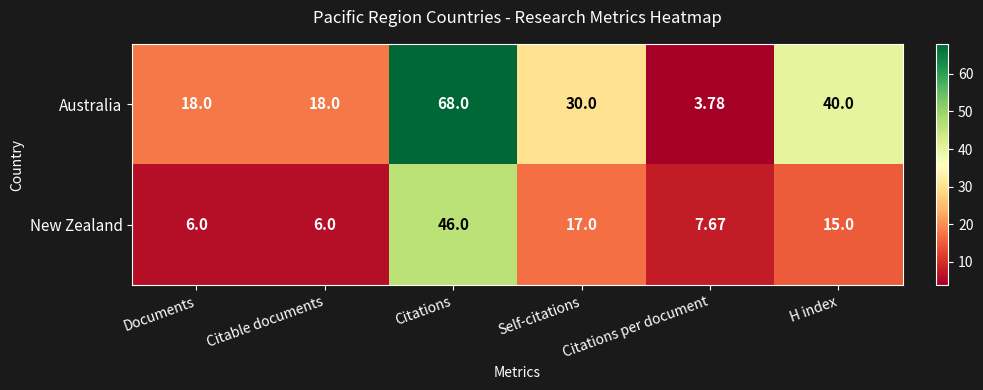

Count the number of categories in the chart.

6